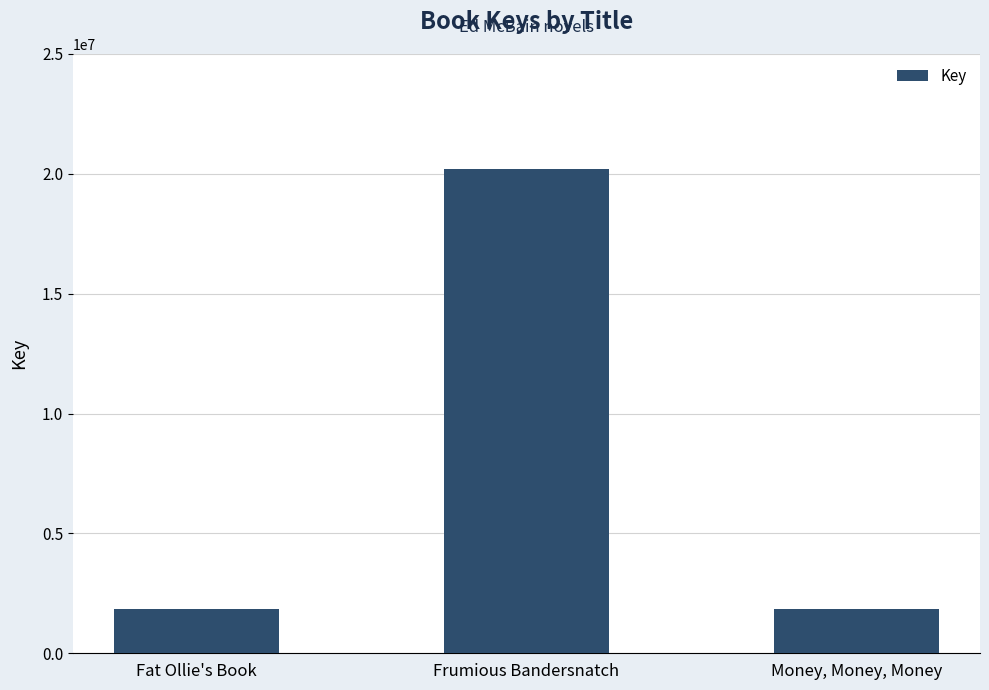

Is it true that the value at Frumious Bandersnatch is 28456786?

False